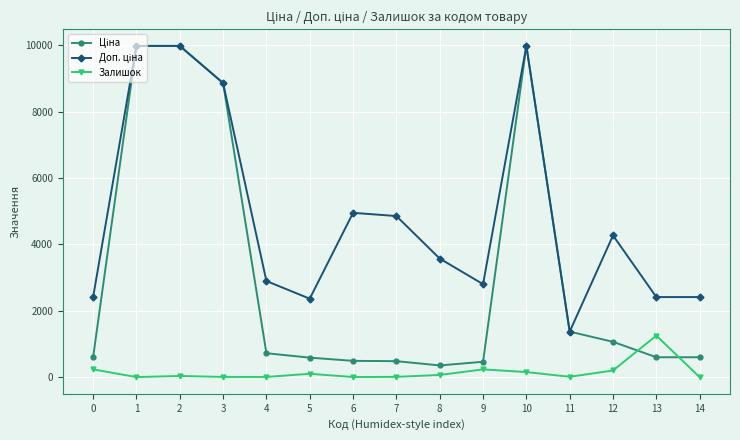

What is the total value across all series at 9?

3508.9